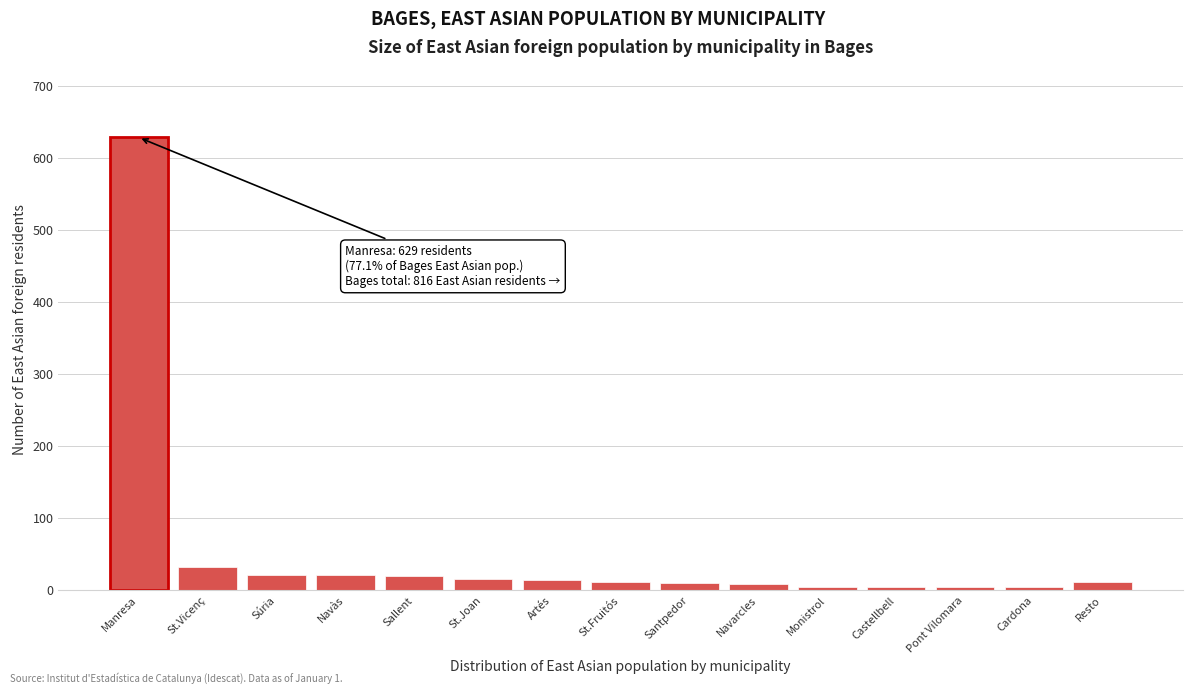

What is the difference between the maximum and minimum values?

625